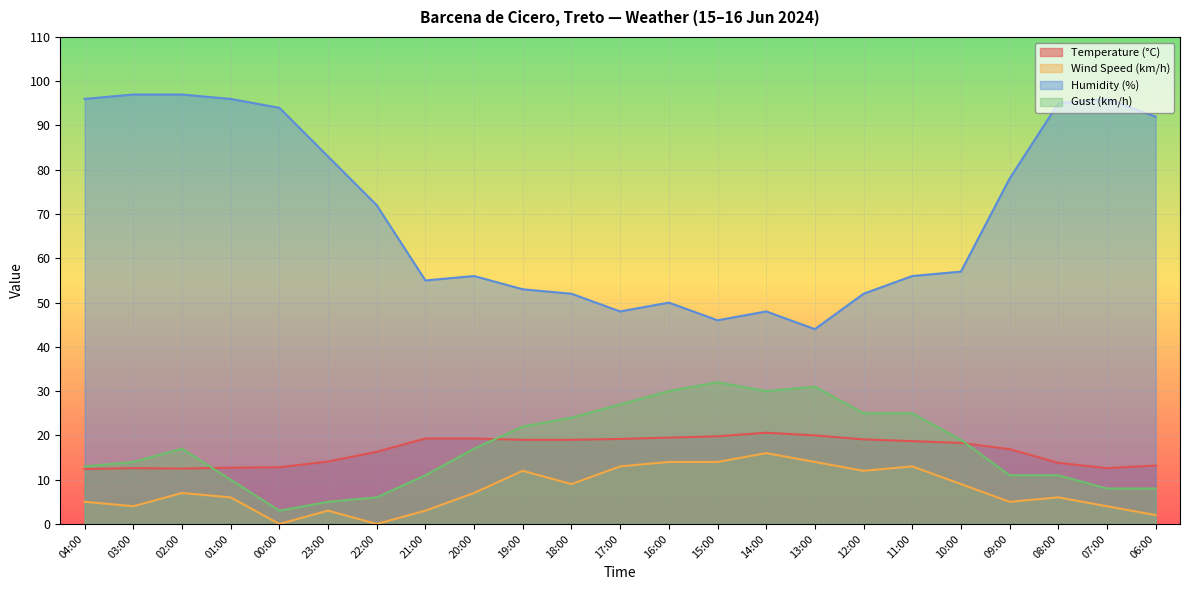

Reading left to right, what are all the values shown in this chart?

Temperature (°C): 12.4	12.6	12.5	12.7	12.8	14.1	16.3	19.3	19.3	19.0	19.0	19.2	19.5	19.8	20.6	20.0	19.1	18.7	18.3	16.9	13.8	12.6	13.2
Wind Speed (km/h): 5.0	4.0	7.0	6.0	0.0	3.0	0.0	3.0	7.0	12.0	9.0	13.0	14.0	14.0	16.0	14.0	12.0	13.0	9.0	5.0	6.0	4.0	2.0
Humidity (%): 96.0	97.0	97.0	96.0	94.0	83.0	72.0	55.0	56.0	53.0	52.0	48.0	50.0	46.0	48.0	44.0	52.0	56.0	57.0	78.0	95.0	96.0	92.0
Gust (km/h): 13.0	14.0	17.0	10.0	3.0	5.0	6.0	11.0	17.0	22.0	24.0	27.0	30.0	32.0	30.0	31.0	25.0	25.0	19.0	11.0	11.0	8.0	8.0